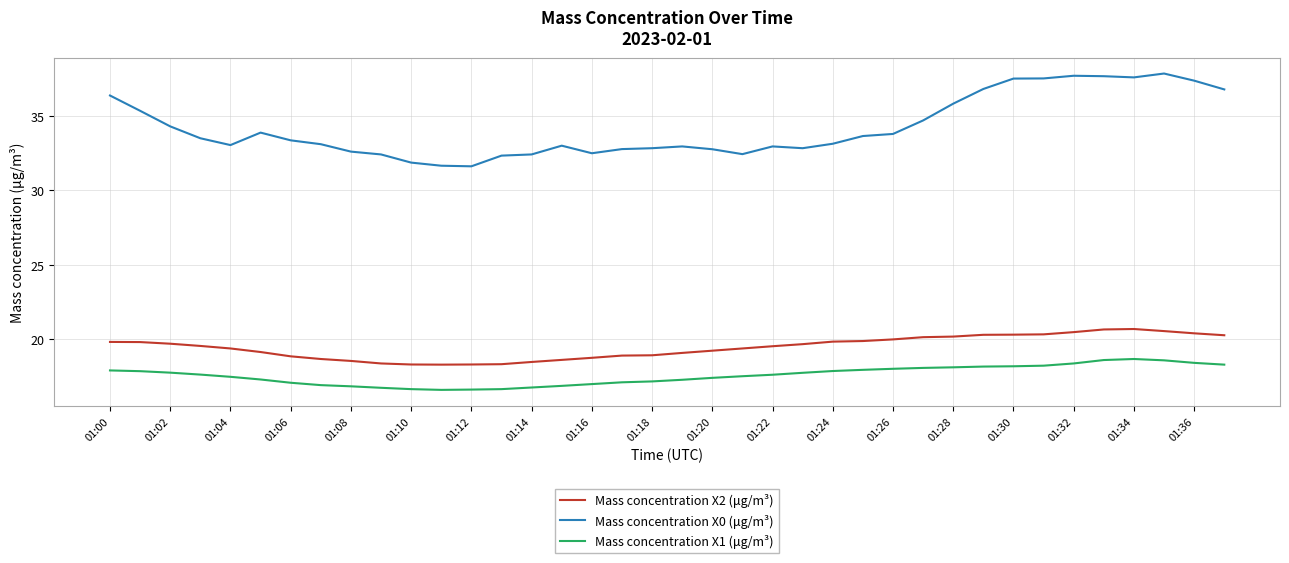

Does the chart have visible grid lines?

Yes